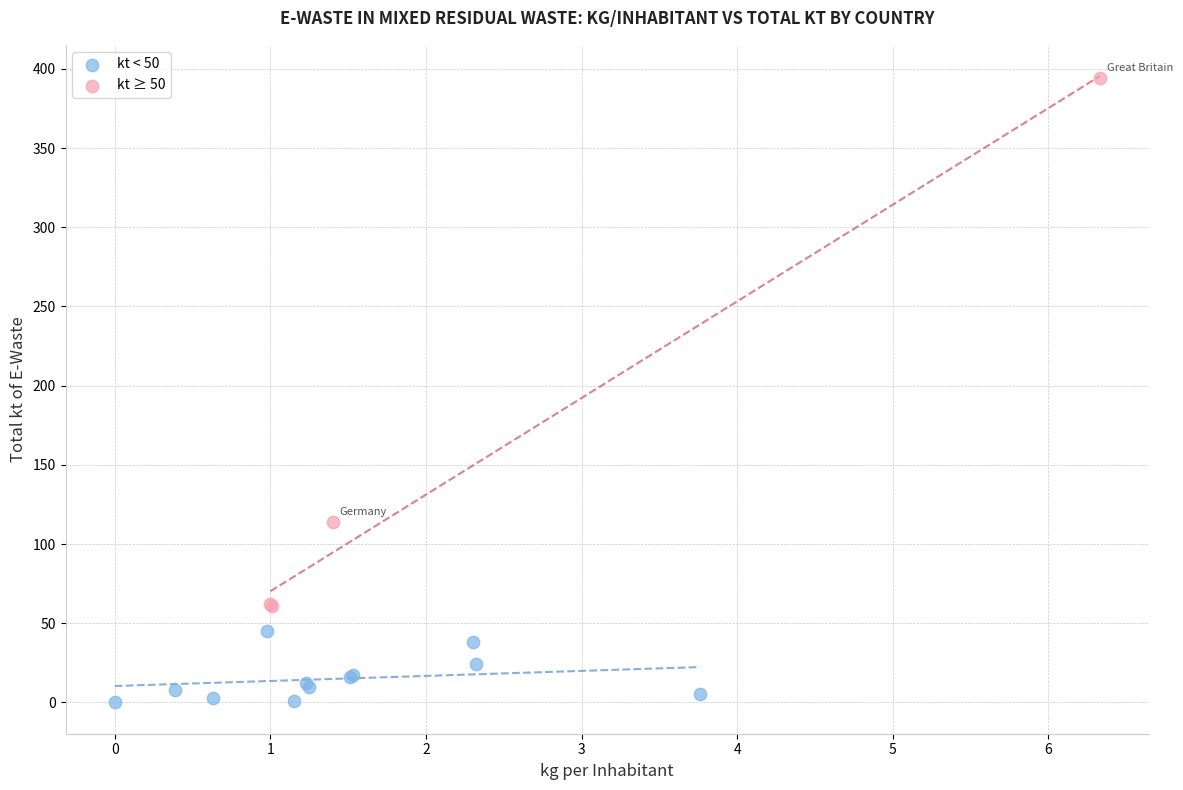

Which series reaches the minimum Y coordinate?

kt < 50